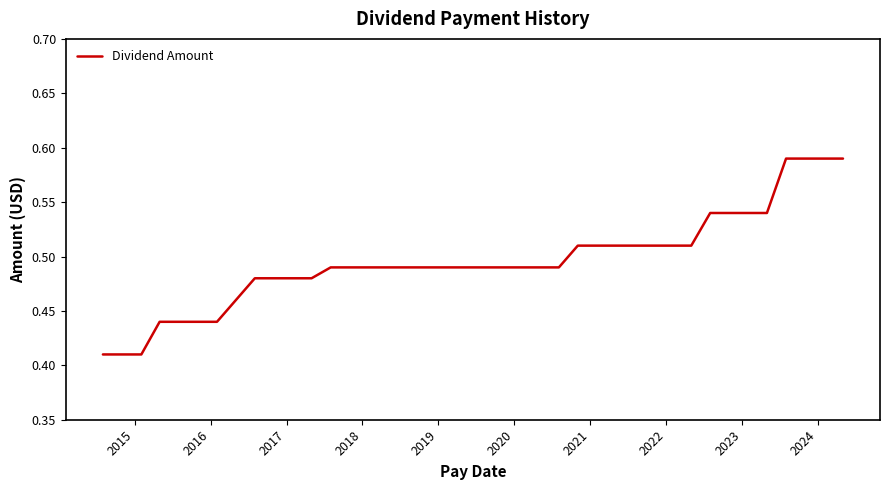

What is the difference between the second highest and minimum values?

0.2